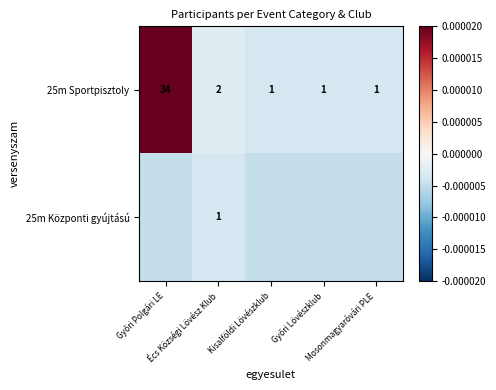

At which label does 25m Sportpisztoly first exceed 0?

Győri Polgári LE